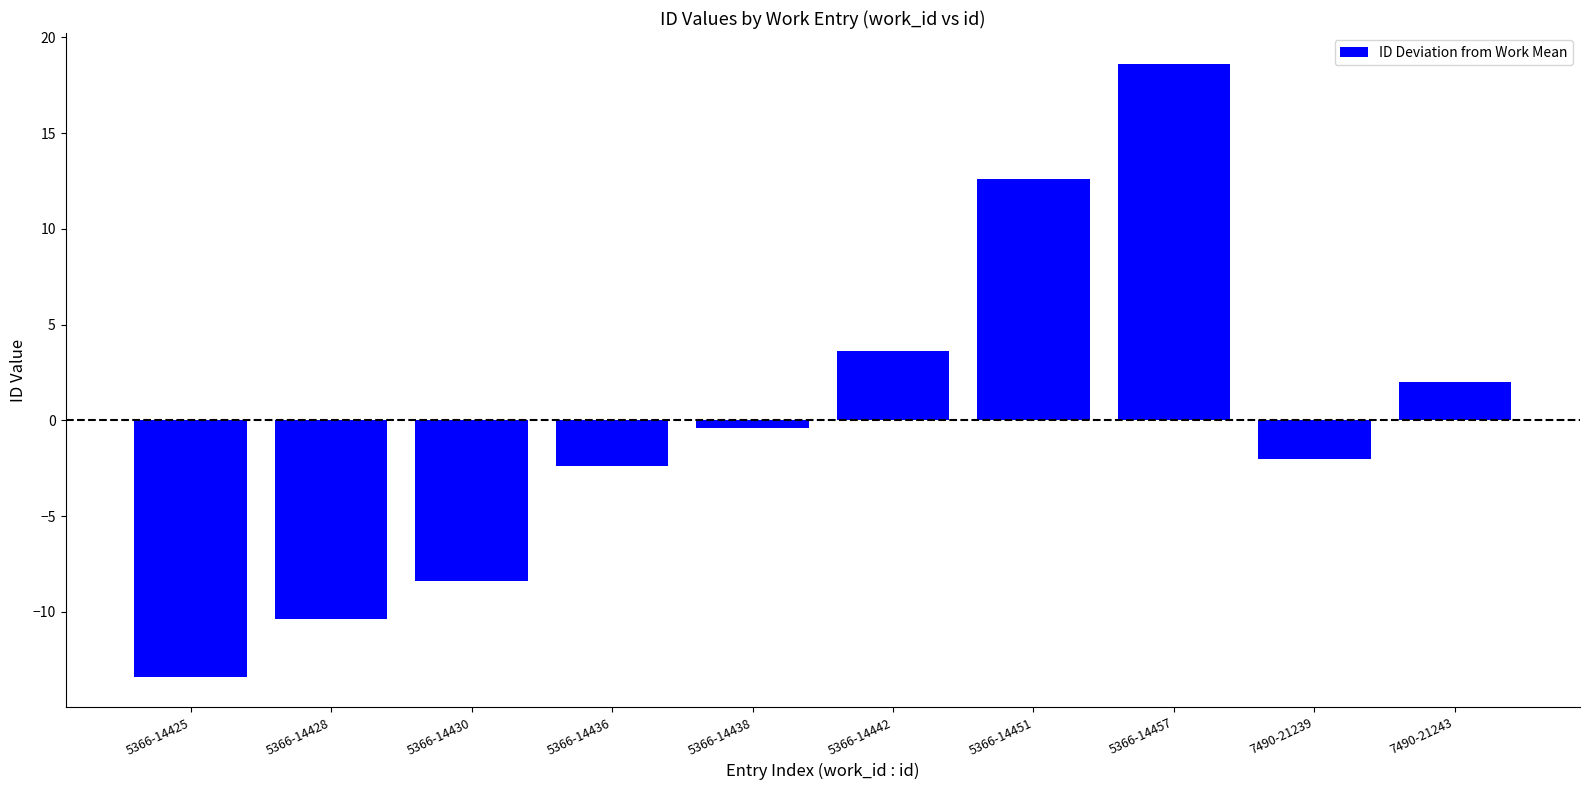

Count the number of values greater than 0.

4